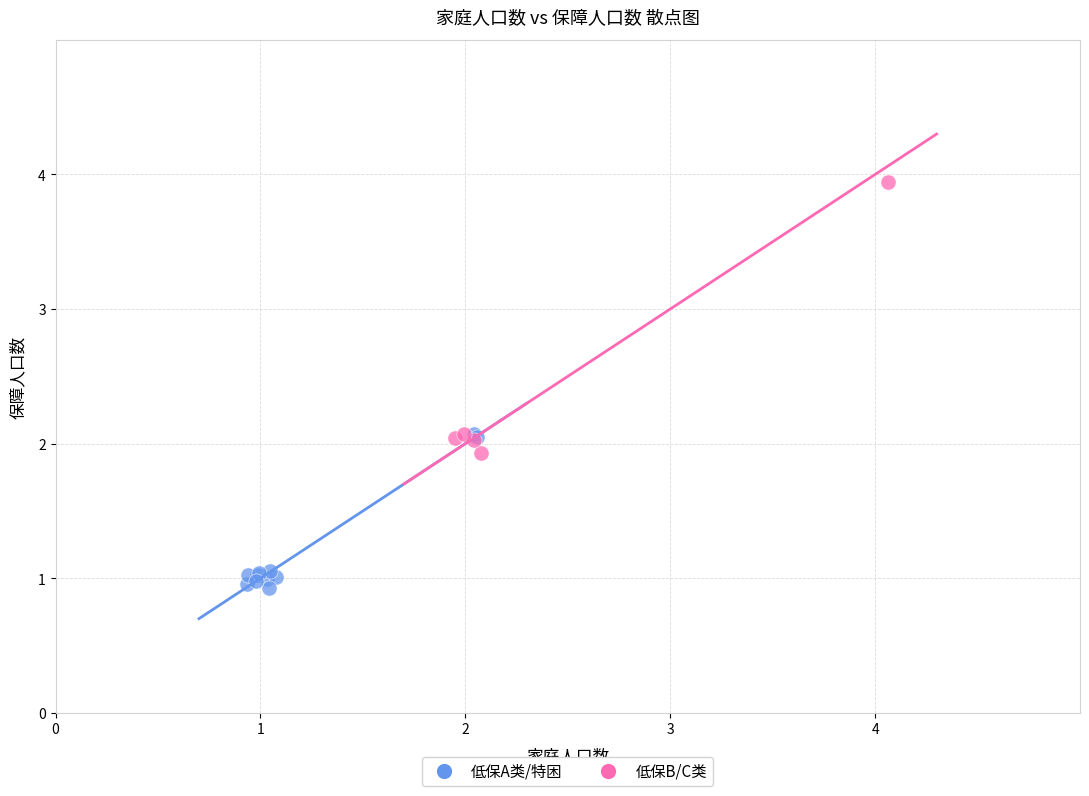

Which series has the largest Y range (max minus min)?

低保B/C类